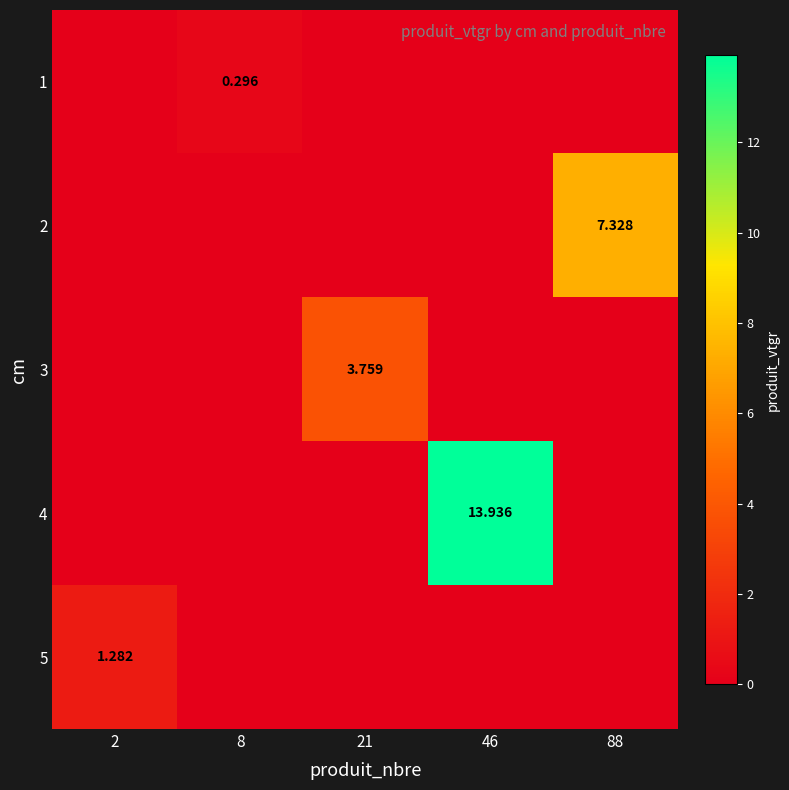

The value of 3 at 88 is -2.5. True or false?

False